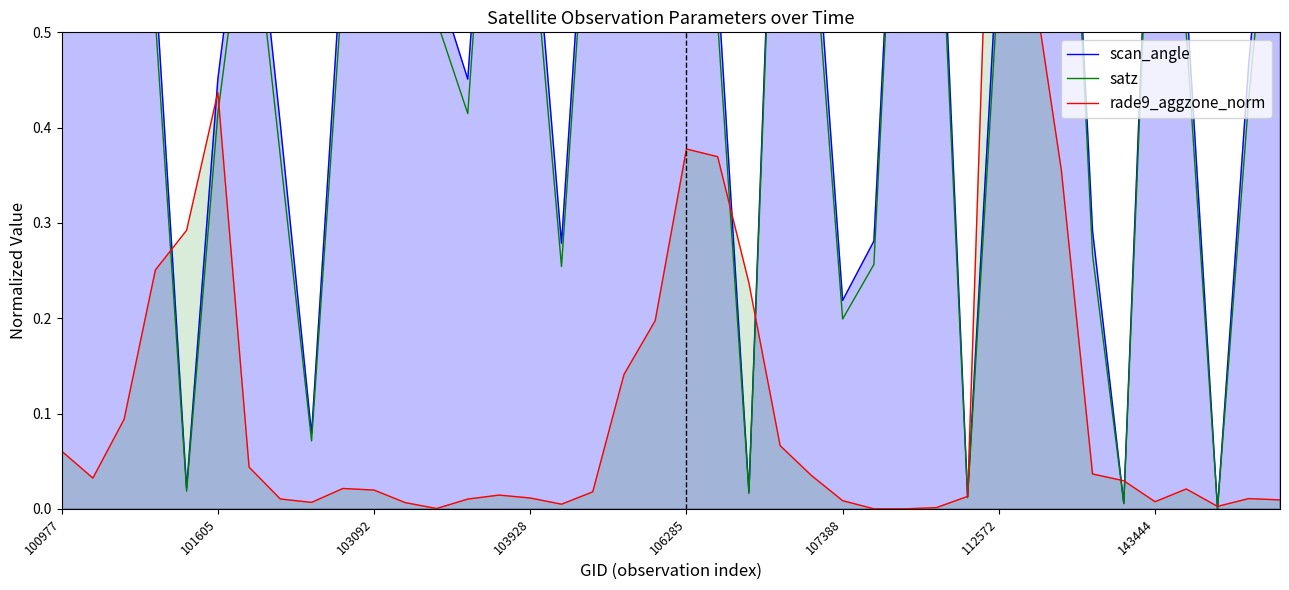

How many distinct data groups are displayed?

3